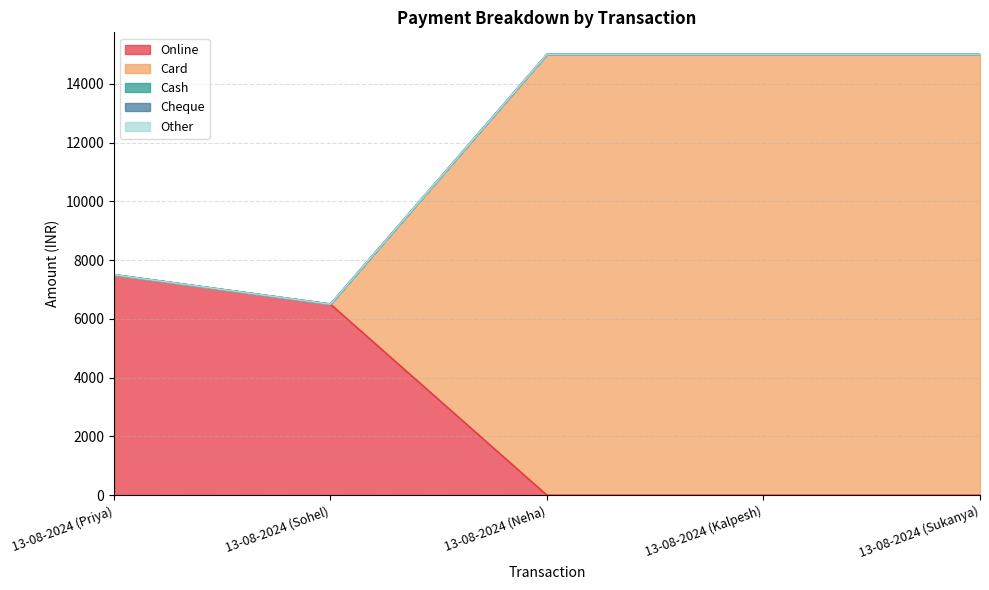

True or false: Other has more than 2 interior local peaks.

False